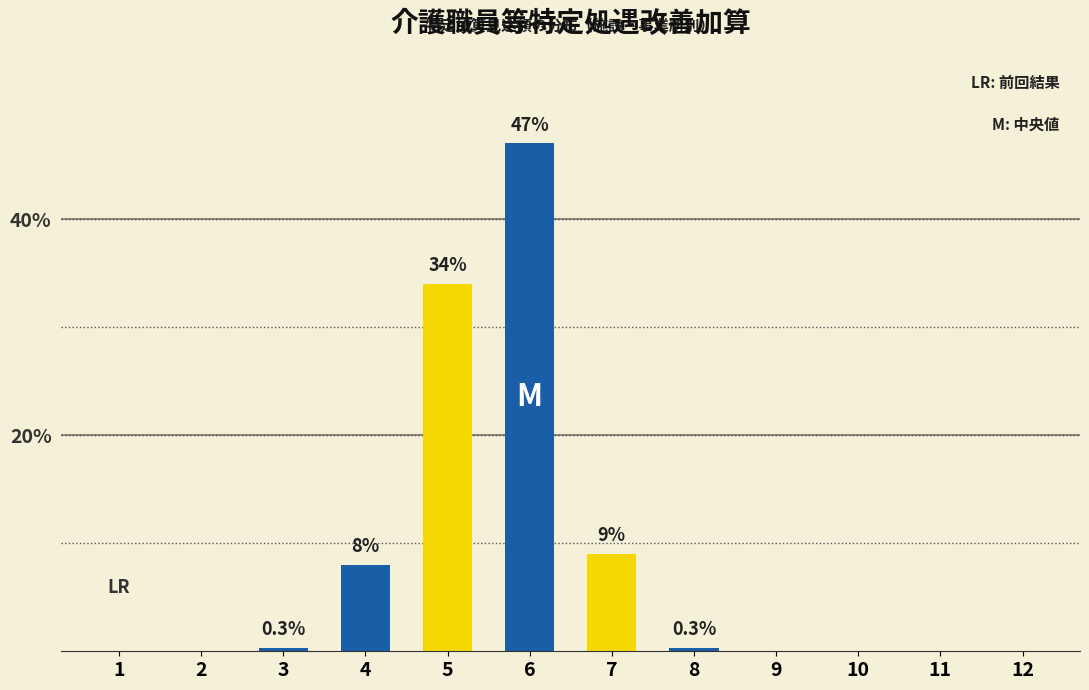

At which category does the chart reach its minimum across all series?

1